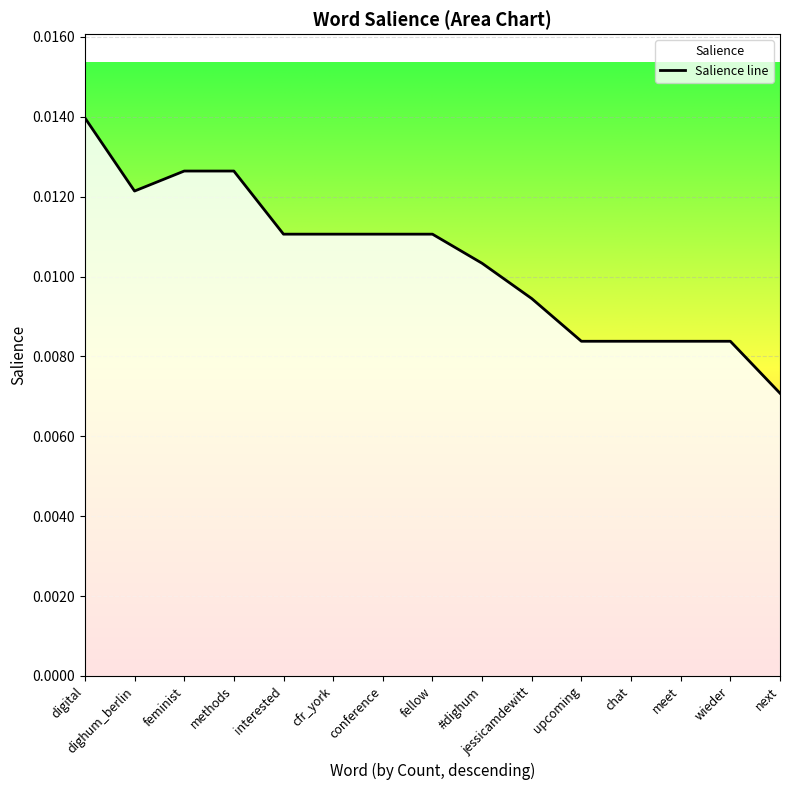

What is the sum of all values?

0.2